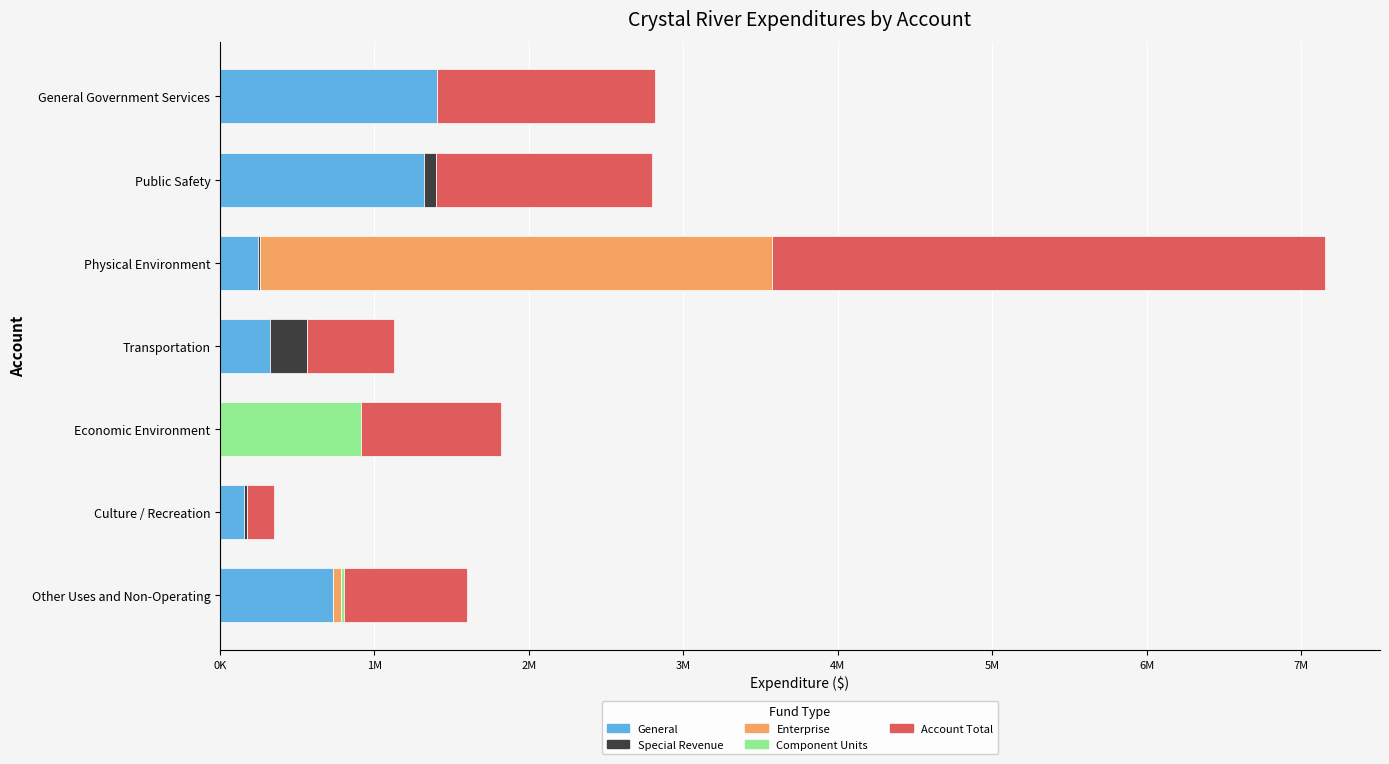

What are all the series names shown in the legend?

General, Special Revenue, Enterprise, Component Units, Account Total